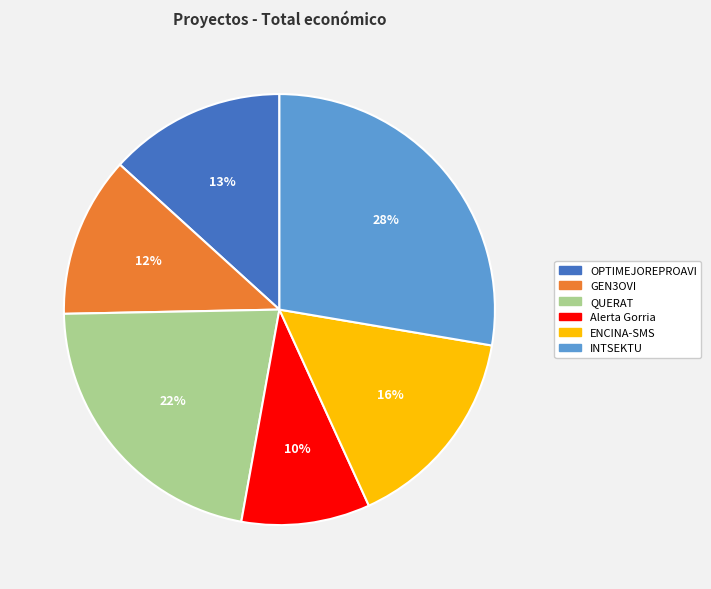

To the nearest percent, what is the difference between the largest and smallest slice percentages?

18%